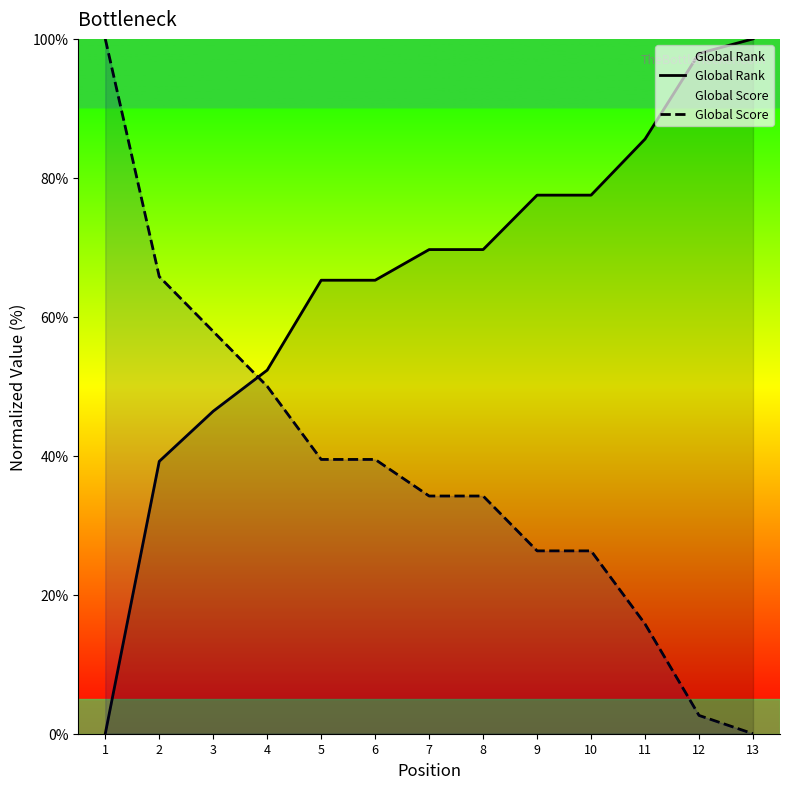

What is the sum of the Global Rank values at 4 and 6?

117.6